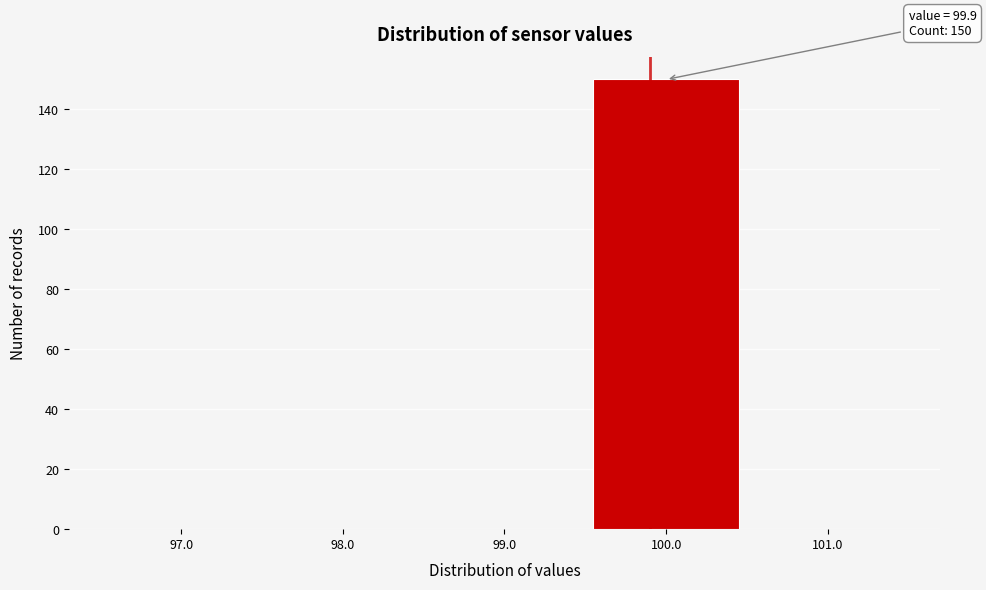

Which range on the x-axis has the tallest bar?

99.5 to 100.5